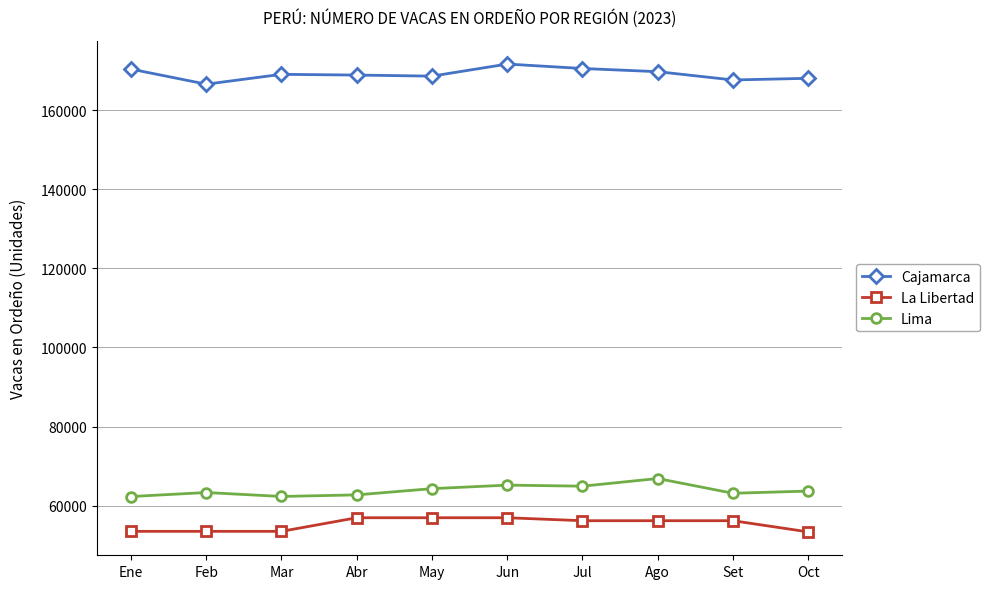

Is it true that Cajamarca equals 168568.8 at May?

True